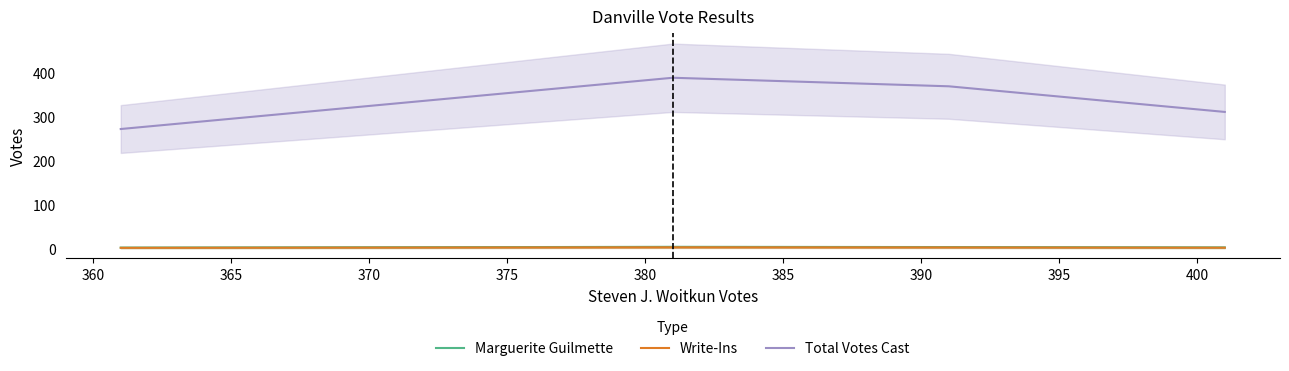

True or false: Total Votes Cast and Marguerite Guilmette cross at least once.

False